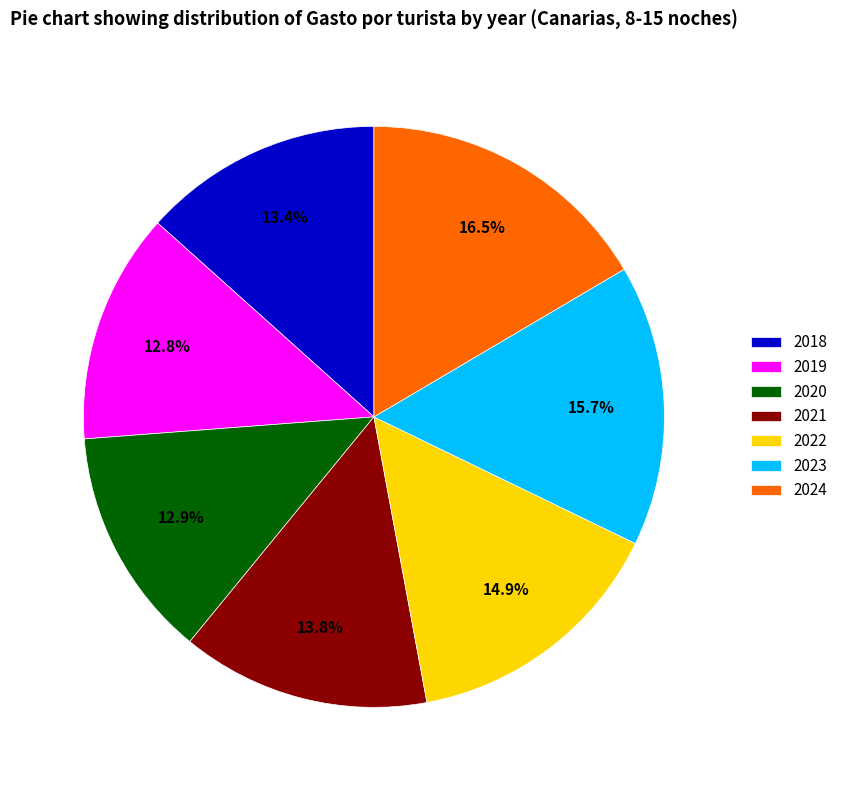

Which category has the biggest portion of the pie?

2024